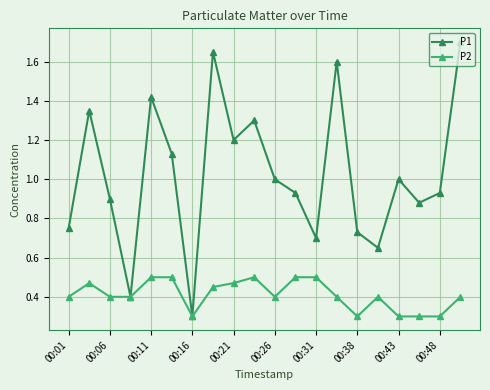

Rank the series by their average value, from highest to lowest.

P1, P2